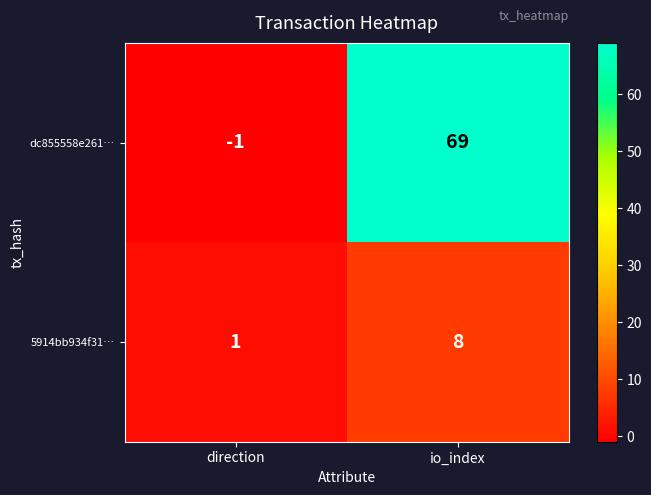

List the series in order of their overall mean, lowest first.

5914bb934f31…, dc855558e261…